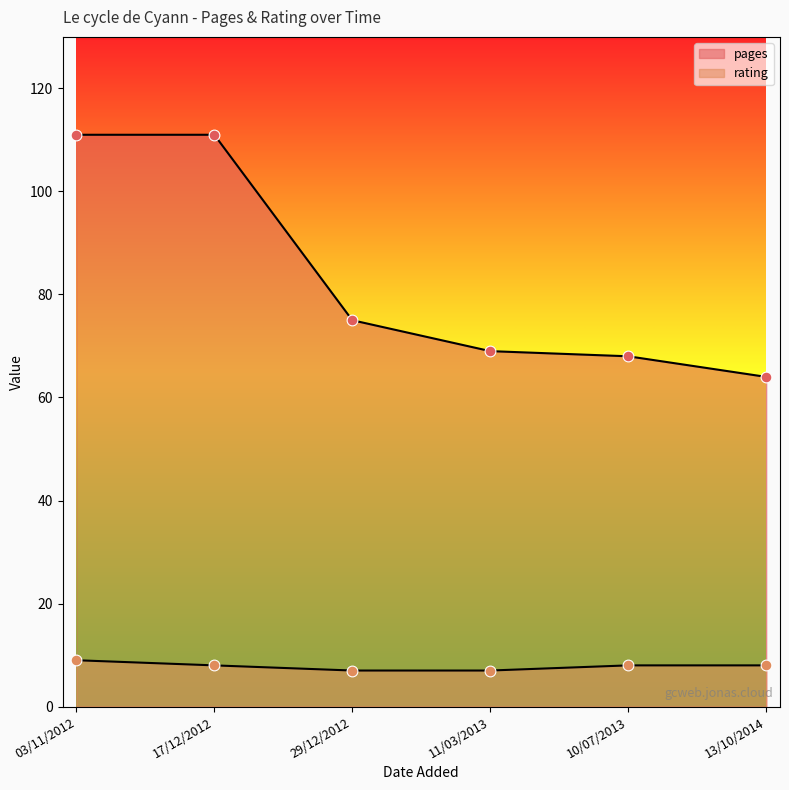

Which series has the largest Y range (max minus min)?

pages